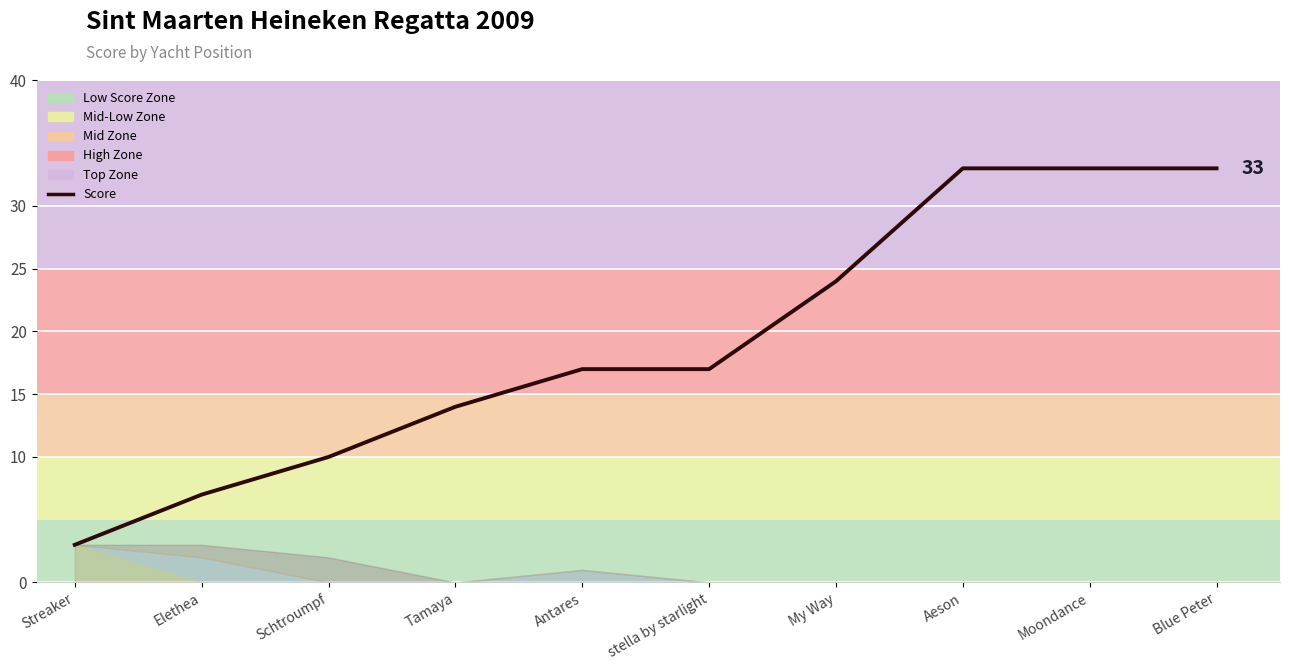

List the labels in order of value, smallest first.

Streaker, Elethea, Schtroumpf, Tamaya, Antares, stella by starlight, My Way, Aeson, Moondance, Blue Peter